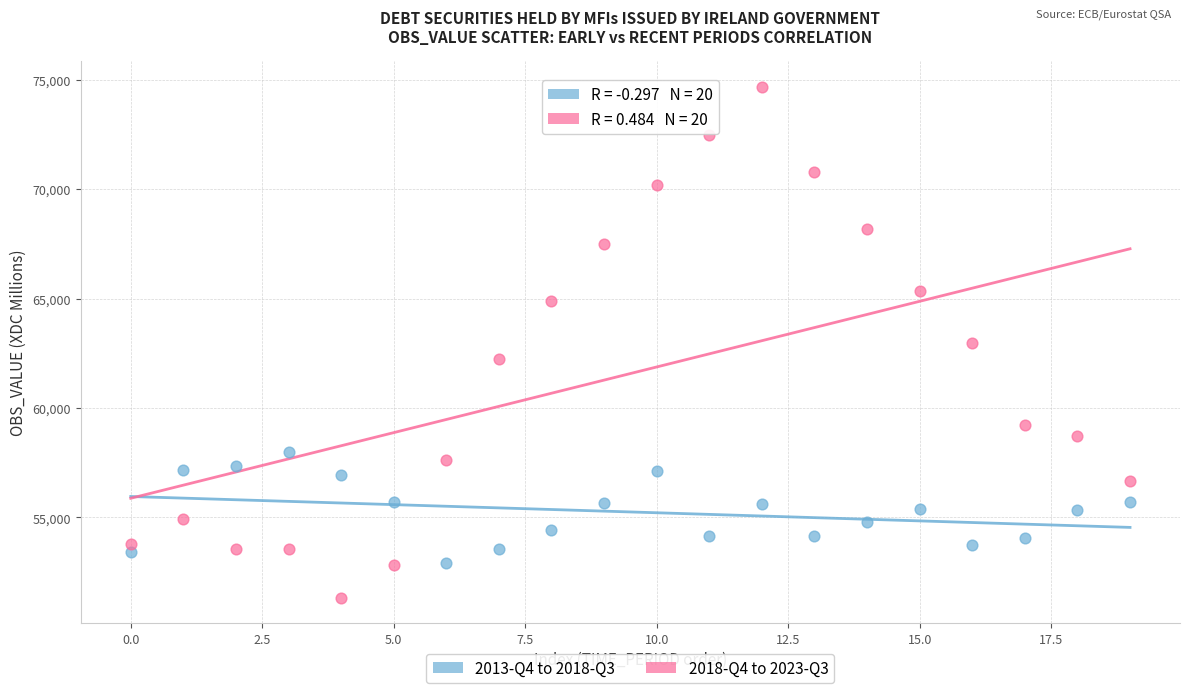

Which series contains the lowest Y value?

2018-Q4 to 2023-Q3